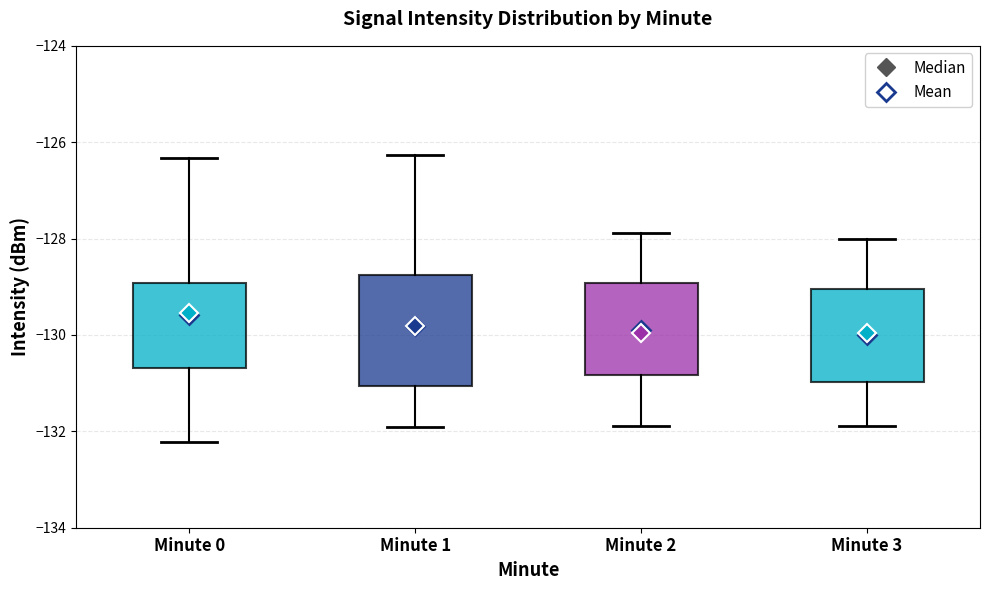

Reading left to right, transcribe this box plot: for each box, give where its median line is, the range the box spans, and where its two whiskers end, as read against the y-axis. The values are not printed on the chart, so give them approximately, as read against the axis.

Minute 0: median -129.6, box -130.6 to -129.0, whiskers -132.2 to -126.4
Minute 1: median -129.8, box -131.0 to -128.8, whiskers -132.0 to -126.2
Minute 2: median -130.0, box -130.8 to -129.0, whiskers -131.8 to -127.8
Minute 3: median -130.0, box -131.0 to -129.0, whiskers -131.8 to -128.0